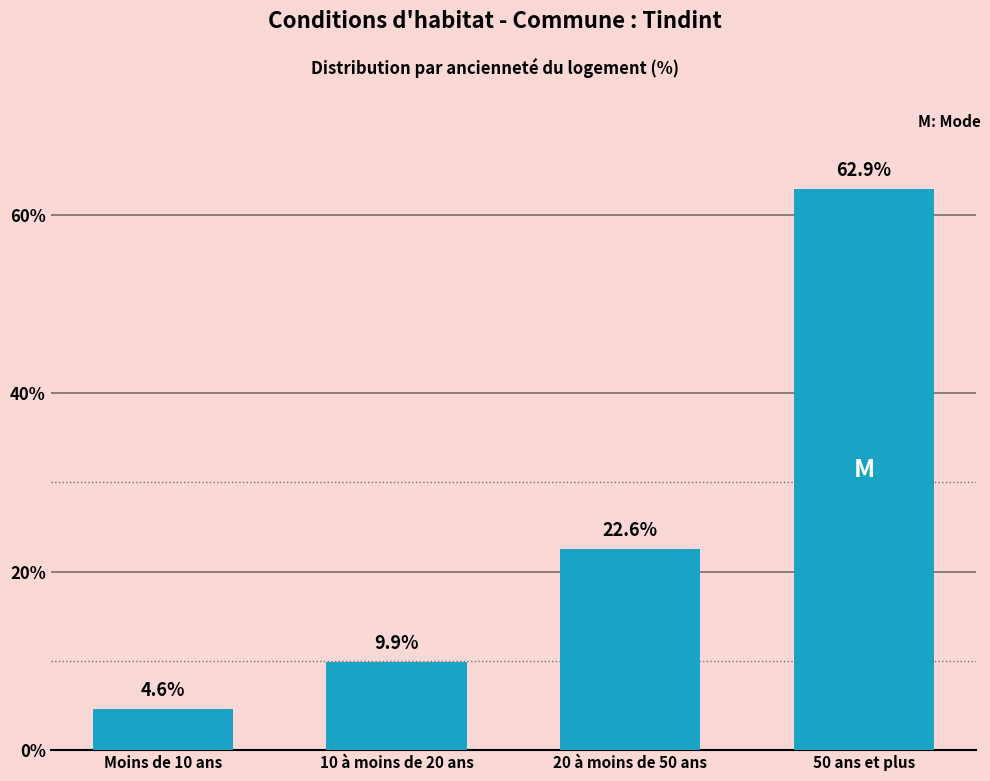

Reading left to right, extract all data points from this chart.

4.6	9.9	22.6	62.9